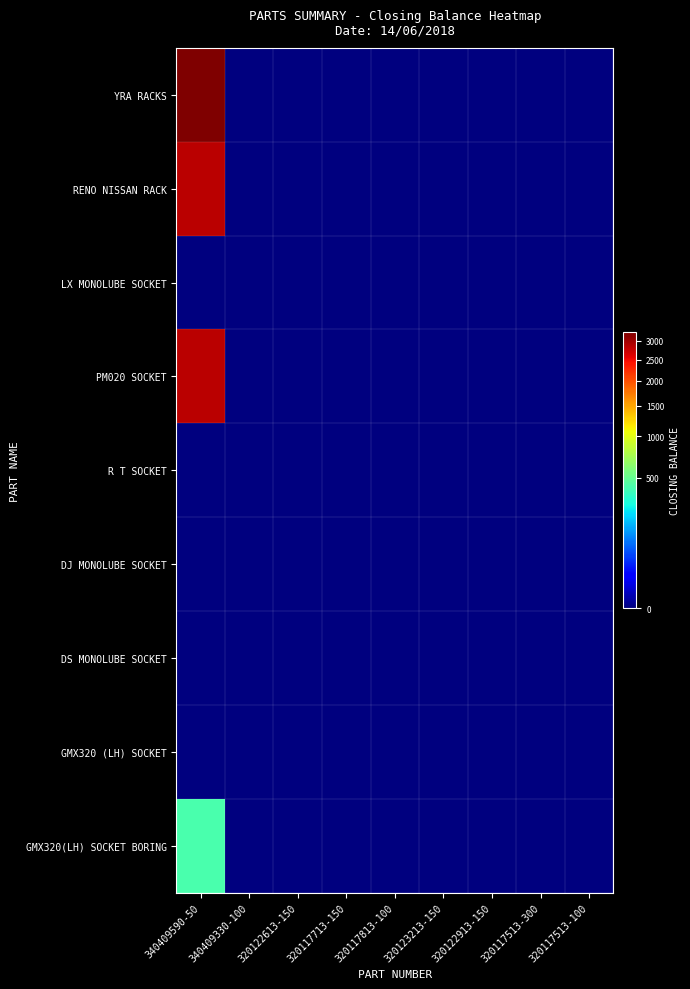

Reading left to right, transcribe all the data shown in this chart.

YRA RACKS: 340409590-50=3250	340409330-100=0	320122613-150=0	320117713-150=0	320117813-100=0	320123213-150=0	320122913-150=0	320117513-300=0	320117513-100=0
RENO NISSAN RACK: 340409590-50=2841	340409330-100=0	320122613-150=0	320117713-150=0	320117813-100=0	320123213-150=0	320122913-150=0	320117513-300=0	320117513-100=0
LX MONOLUBE SOCKET: 340409590-50=0	340409330-100=0	320122613-150=0	320117713-150=0	320117813-100=0	320123213-150=0	320122913-150=0	320117513-300=0	320117513-100=0
PM020 SOCKET: 340409590-50=2850	340409330-100=0	320122613-150=0	320117713-150=0	320117813-100=0	320123213-150=0	320122913-150=0	320117513-300=0	320117513-100=0
R T SOCKET: 340409590-50=0	340409330-100=0	320122613-150=0	320117713-150=0	320117813-100=0	320123213-150=0	320122913-150=0	320117513-300=0	320117513-100=0
DJ MONOLUBE SOCKET: 340409590-50=0	340409330-100=0	320122613-150=0	320117713-150=0	320117813-100=0	320123213-150=0	320122913-150=0	320117513-300=0	320117513-100=0
DS MONOLUBE SOCKET: 340409590-50=0	340409330-100=0	320122613-150=0	320117713-150=0	320117813-100=0	320123213-150=0	320122913-150=0	320117513-300=0	320117513-100=0
GMX320 (LH) SOCKET: 340409590-50=0	340409330-100=0	320122613-150=0	320117713-150=0	320117813-100=0	320123213-150=0	320122913-150=0	320117513-300=0	320117513-100=0
GMX320(LH) SOCKET BORING: 340409590-50=418	340409330-100=0	320122613-150=0	320117713-150=0	320117813-100=0	320123213-150=0	320122913-150=0	320117513-300=0	320117513-100=0